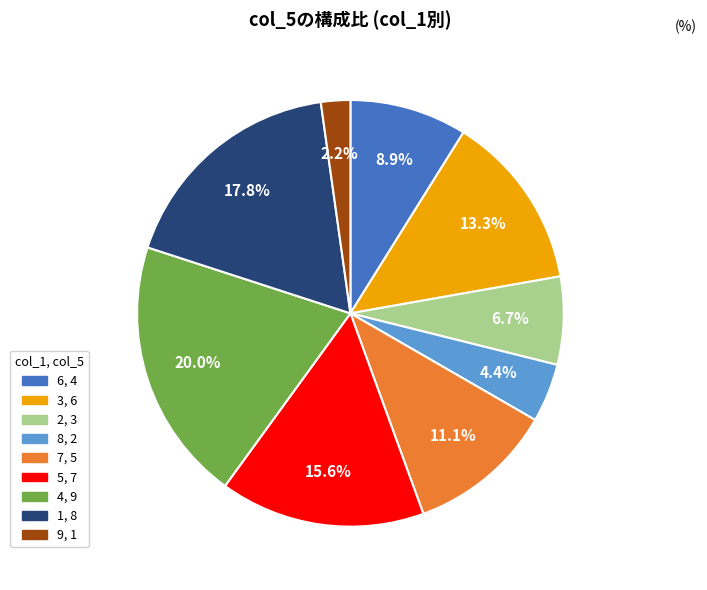

Does any single category account for the majority?

No